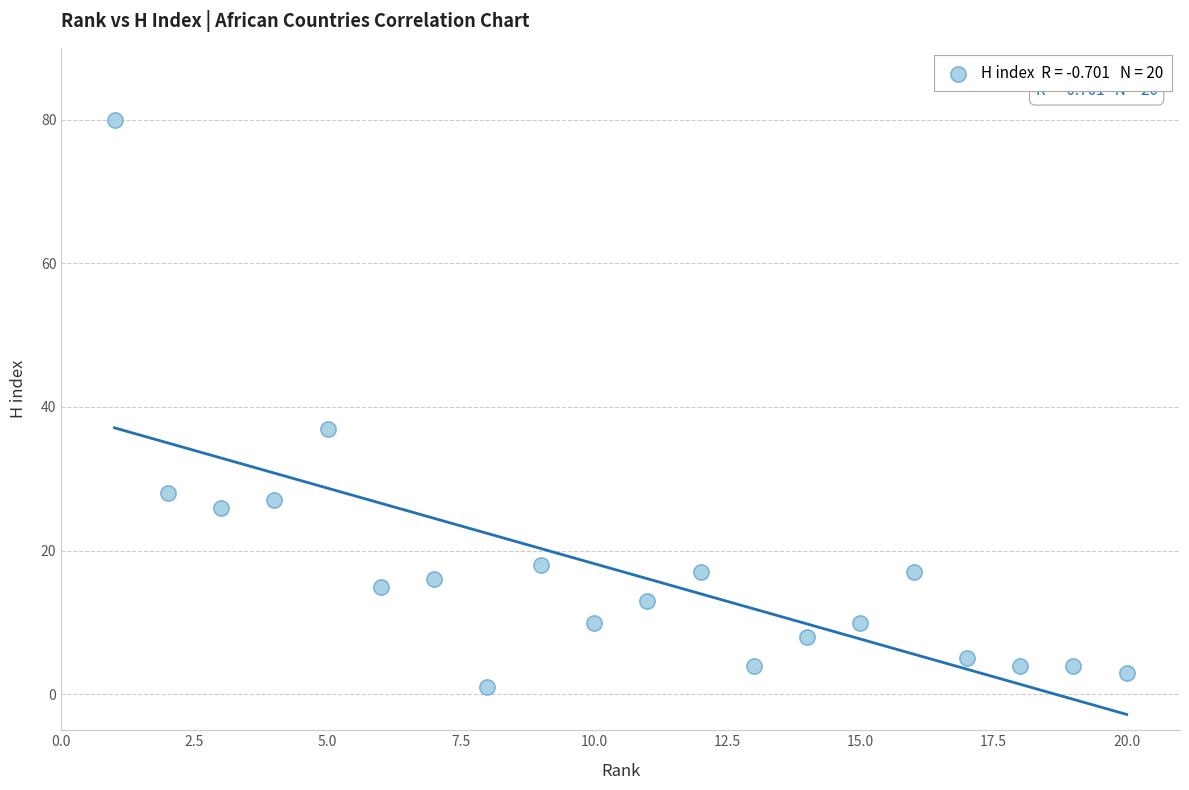

What is the range of Y values (max minus min)?

79